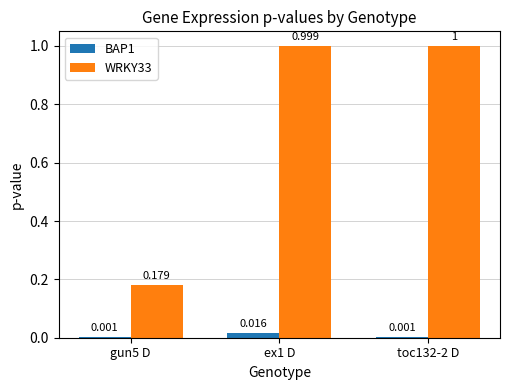

Is the value of WRKY33 at toc132-2 D greater than the value of BAP1 at toc132-2 D?

Yes